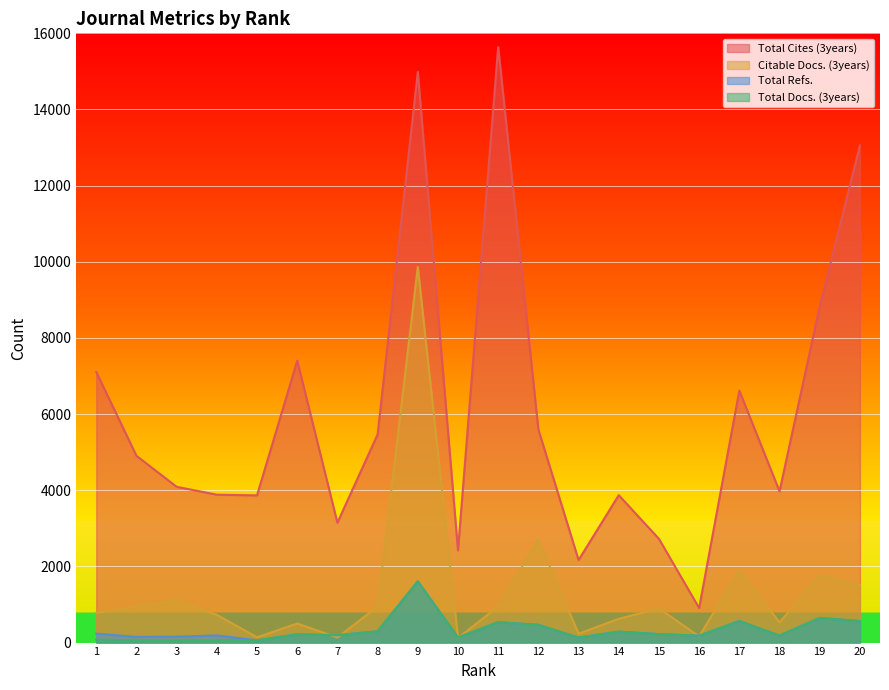

At which category does Citable Docs. (3years) reach its first local peak?

3